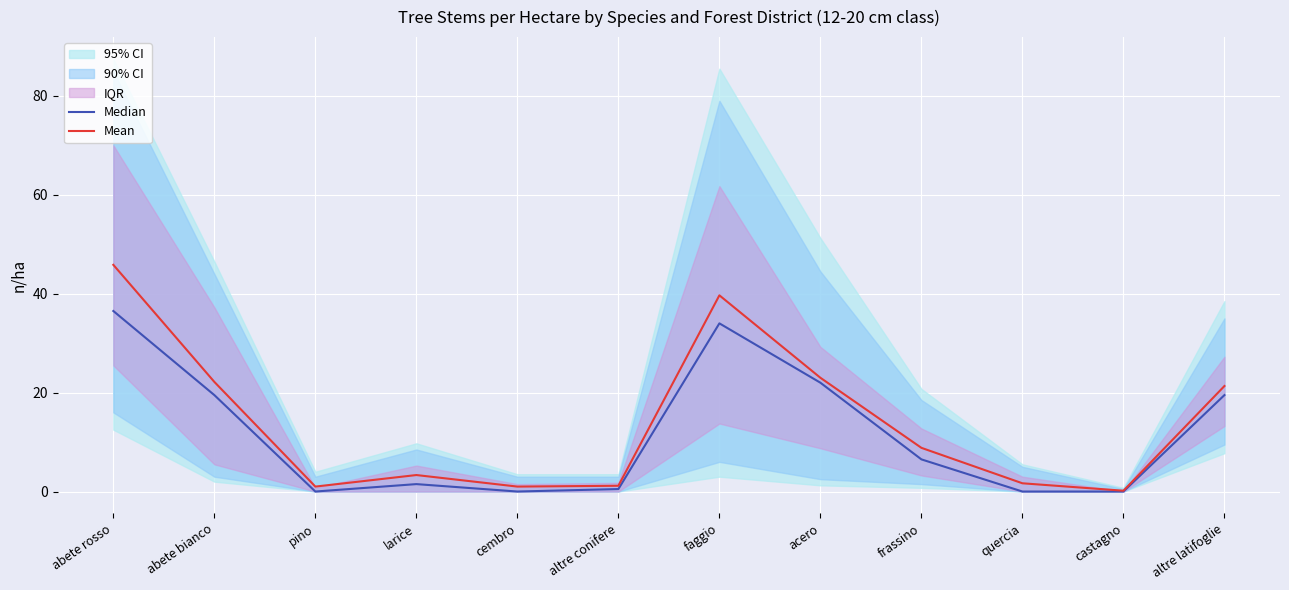

Between pino and cembro, which is larger?

pino